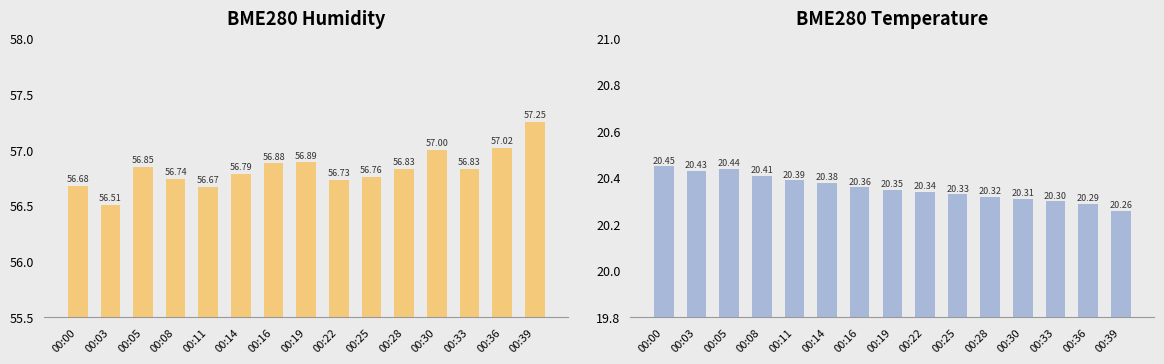

The value of BME280_temperature at 00:39 is 30.9. True or false?

False